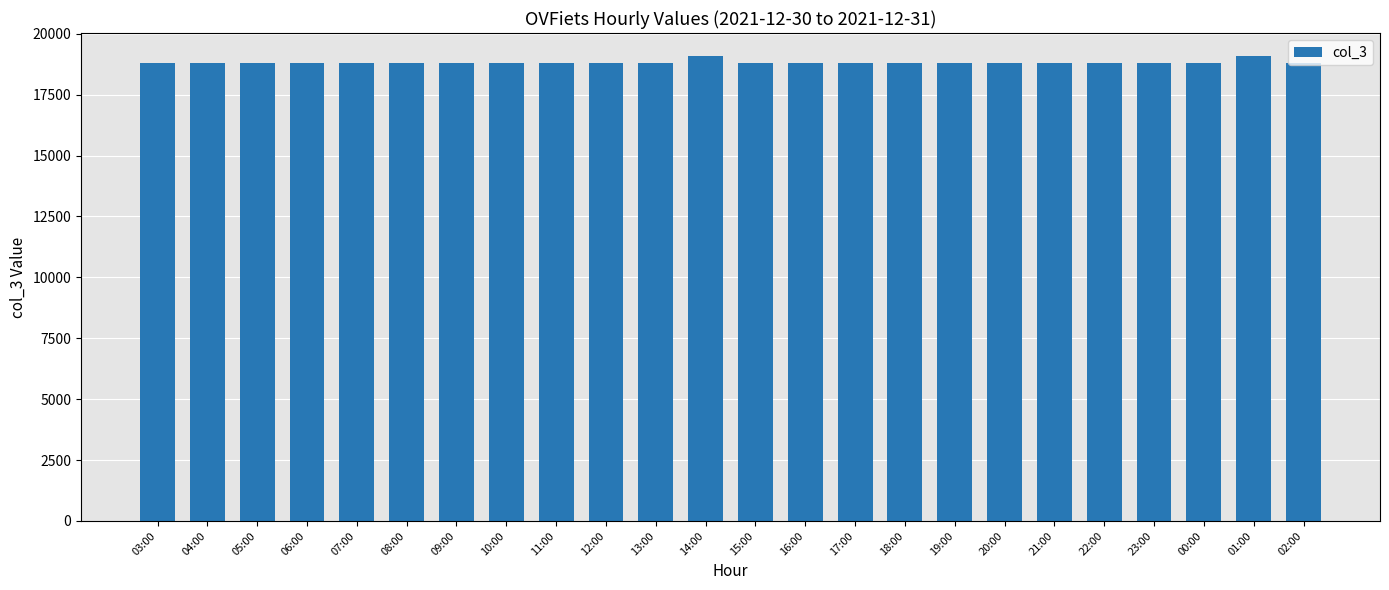

What is the label of the 23rd bar from the right?

04:00